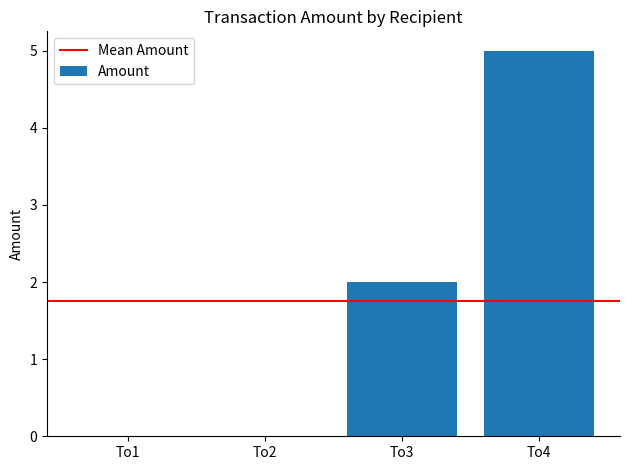

What is the sum of all values?

7